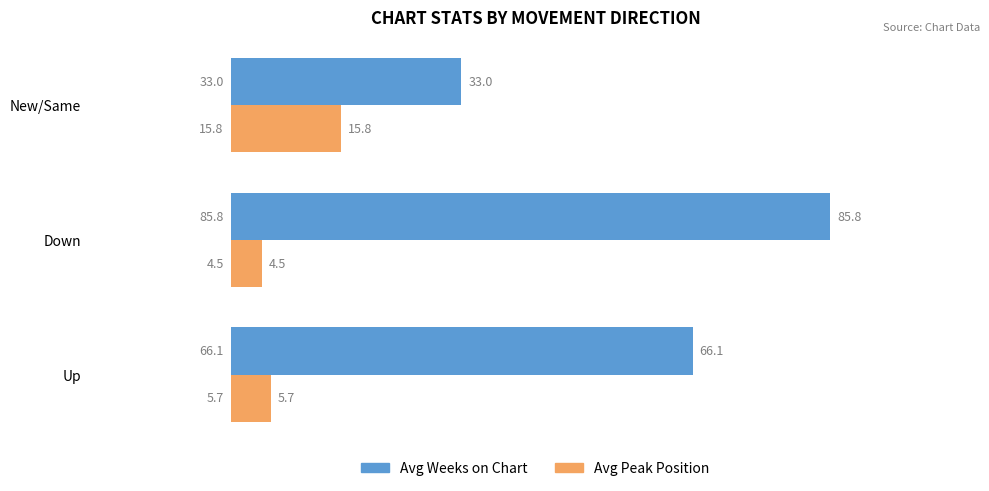

What is the difference between the maximum and minimum values in the Avg Peak Position series?

11.3